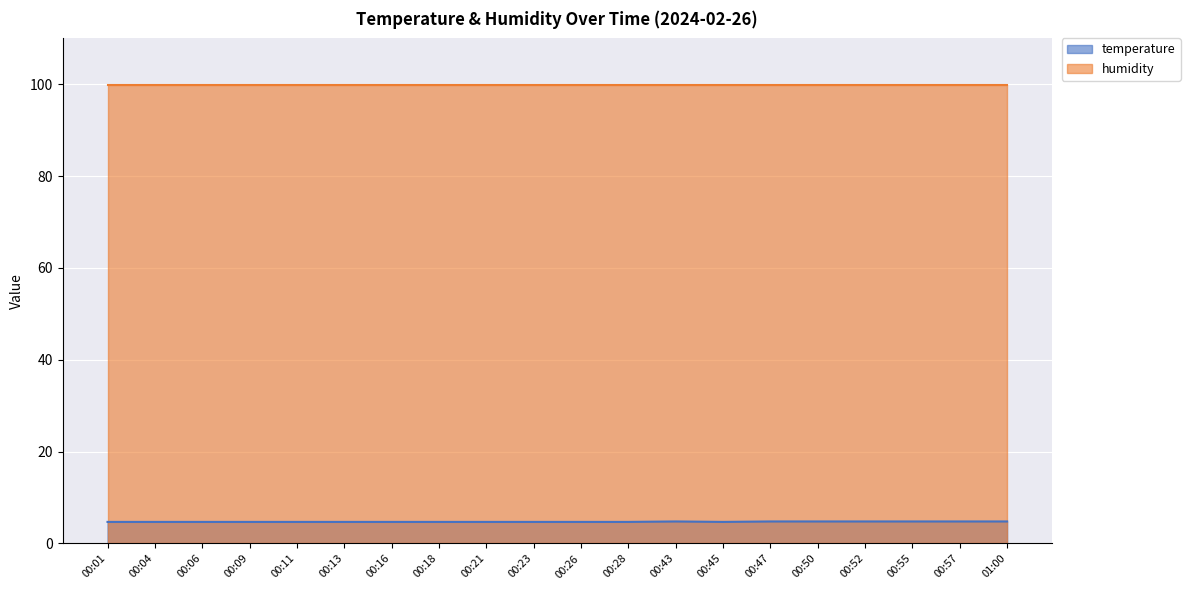

Count the number of data series in this chart.

2